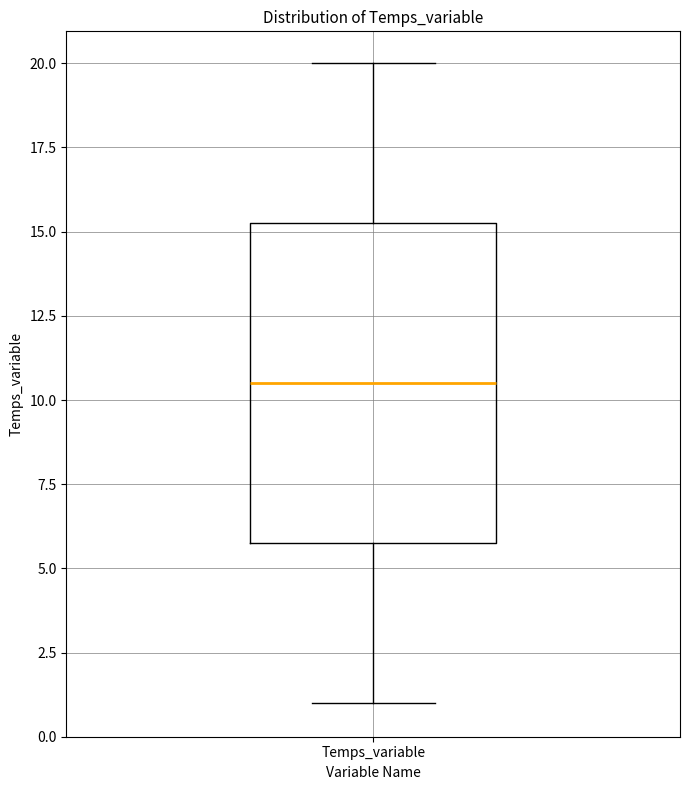

Where does the upper whisker of the box for Temps_variable end on the y-axis? The values are not printed on the chart, so give them approximately, as read against the axis.

20.0